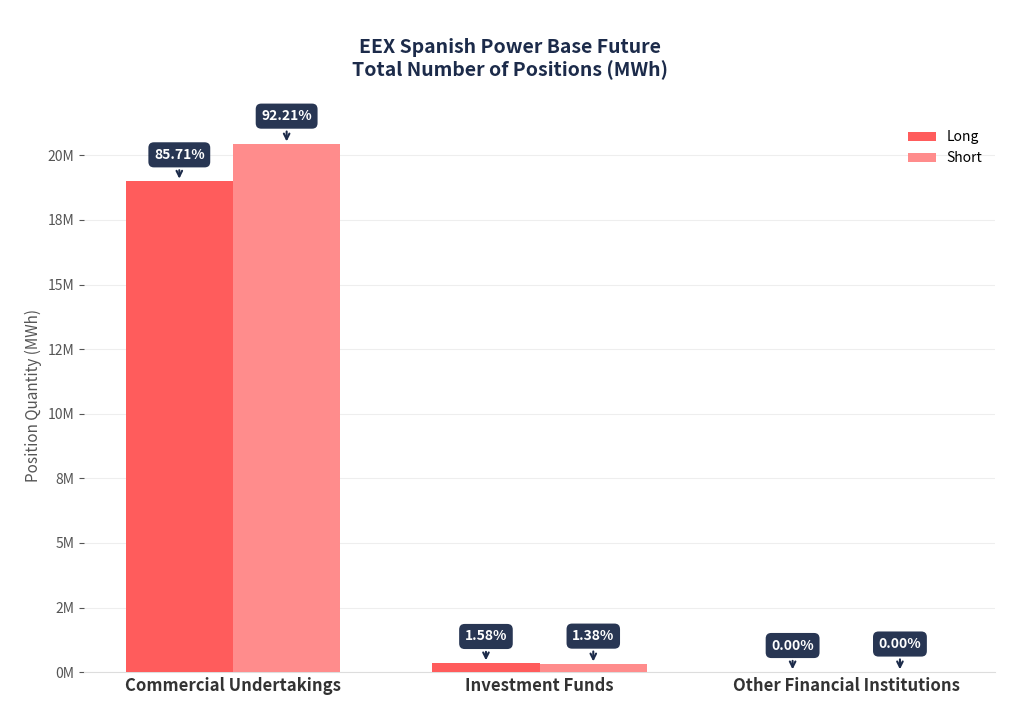

Reading left to right, extract all data points from this chart.

Long: Commercial Undertakings=18989307	Investment Funds=349284	Other Financial Institutions=0
Short: Commercial Undertakings=20428997	Investment Funds=305638	Other Financial Institutions=0